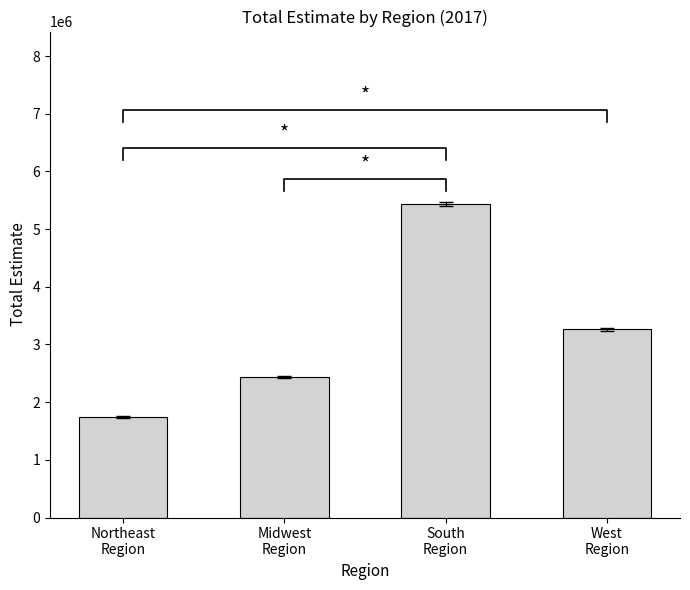

Between Midwest
Region and Northeast
Region, which is larger?

Midwest
Region